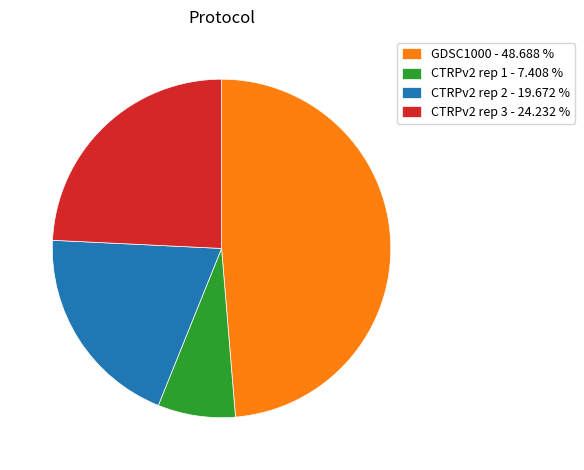

Which slice is the smallest?

CTRPv2 rep 1